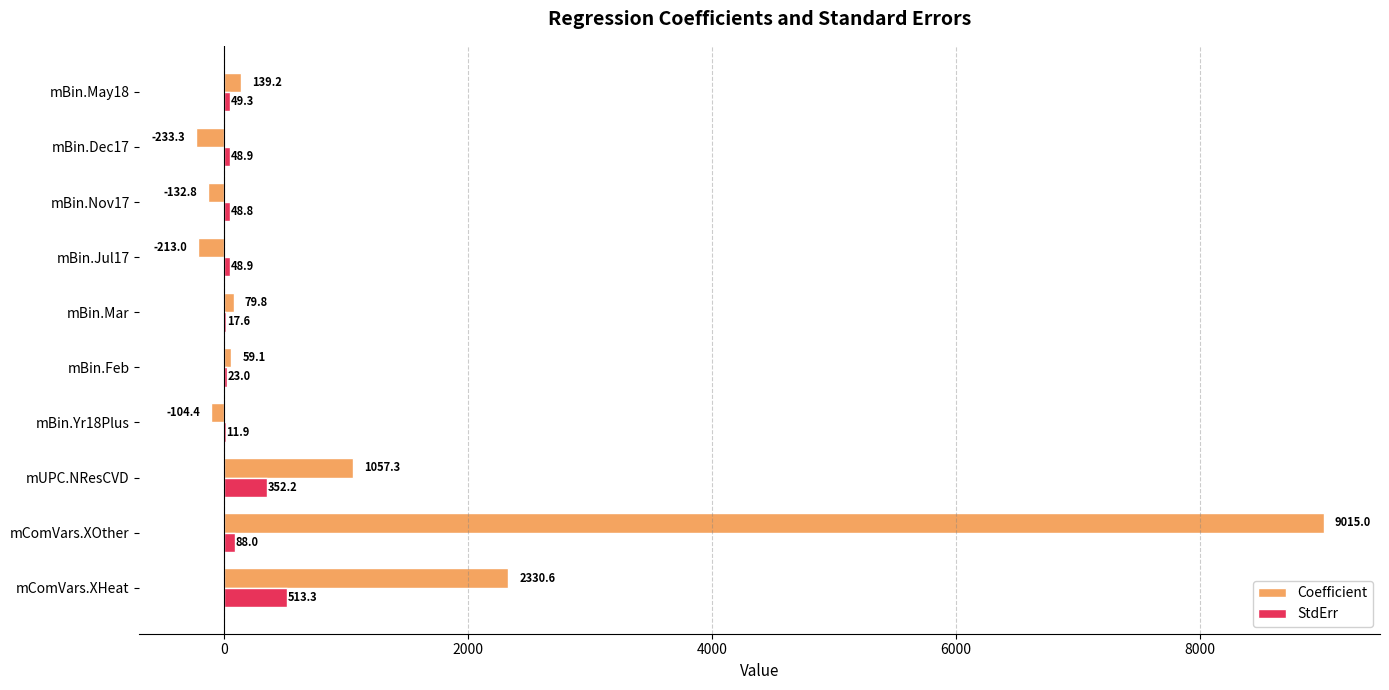

Is the value of StdErr at mBin.Yr18Plus greater than the value of Coefficient at mBin.May18?

No